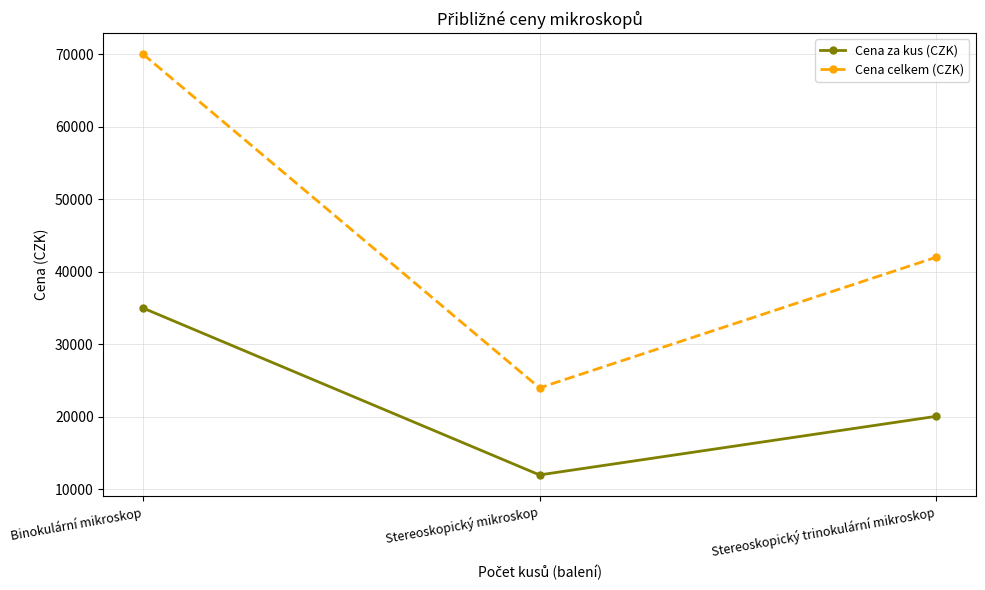

At which label does Cena za kus (CZK) reach its minimum?

Stereoskopický mikroskop